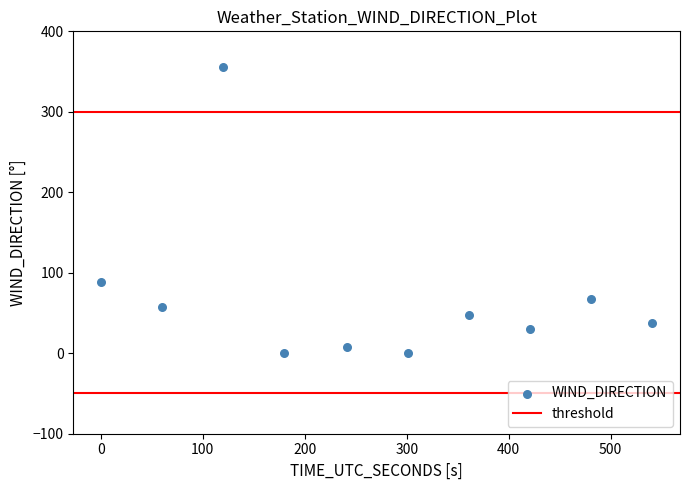

What is the average X value?

271